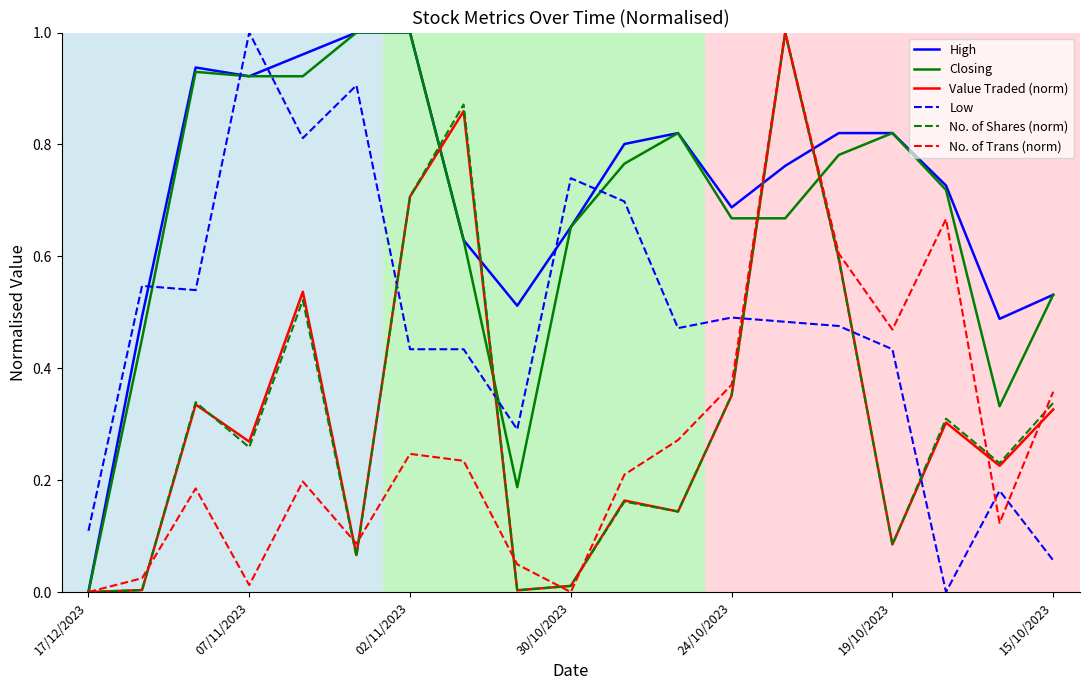

Which series ends up on top after the final intersection of No. of Trans (norm) and Low?

No. of Trans (norm)